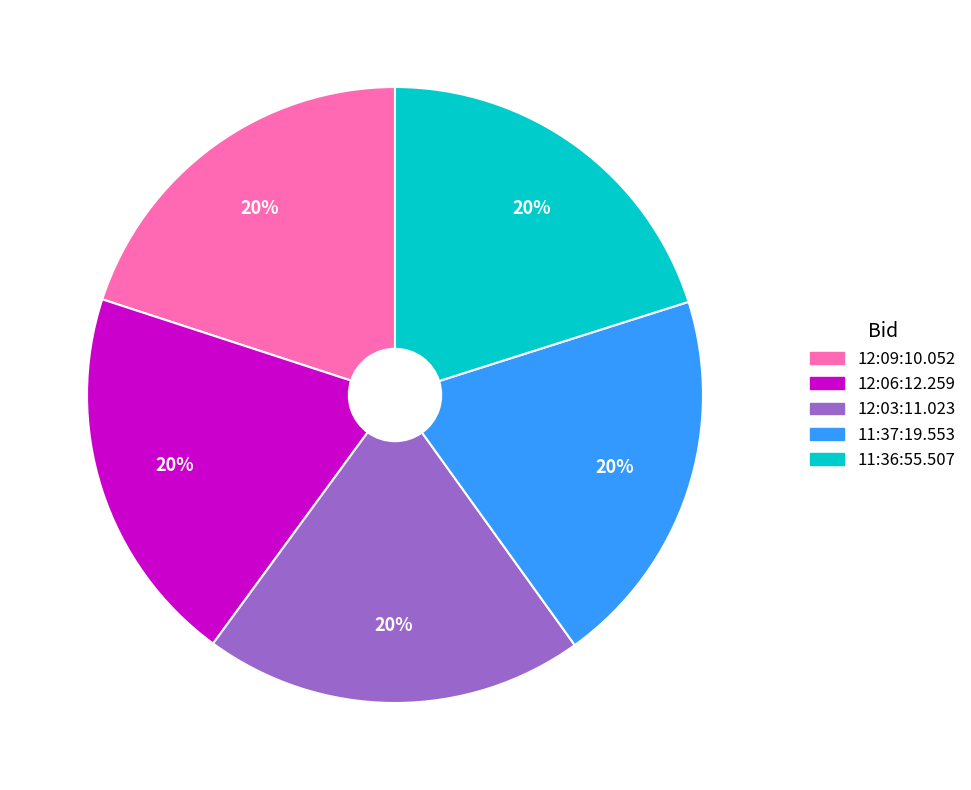

What percentage is the 11:37:19.553 slice, to the nearest percent?

20%